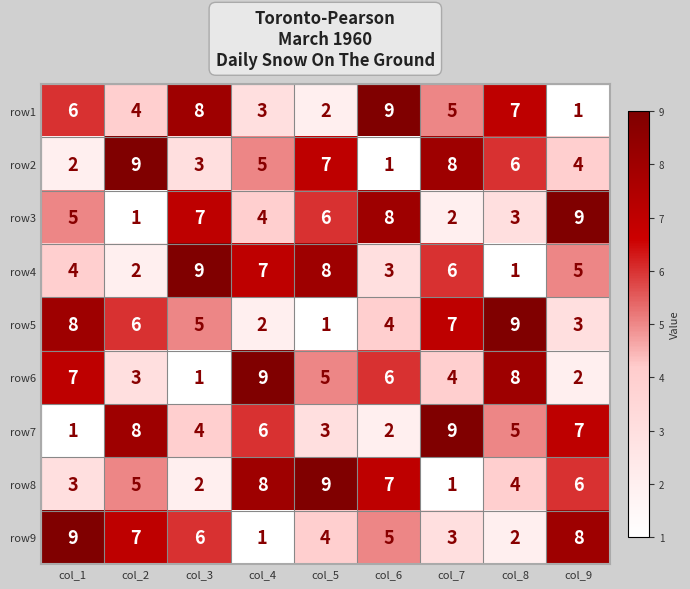

What is the sum of all row5 values?

45